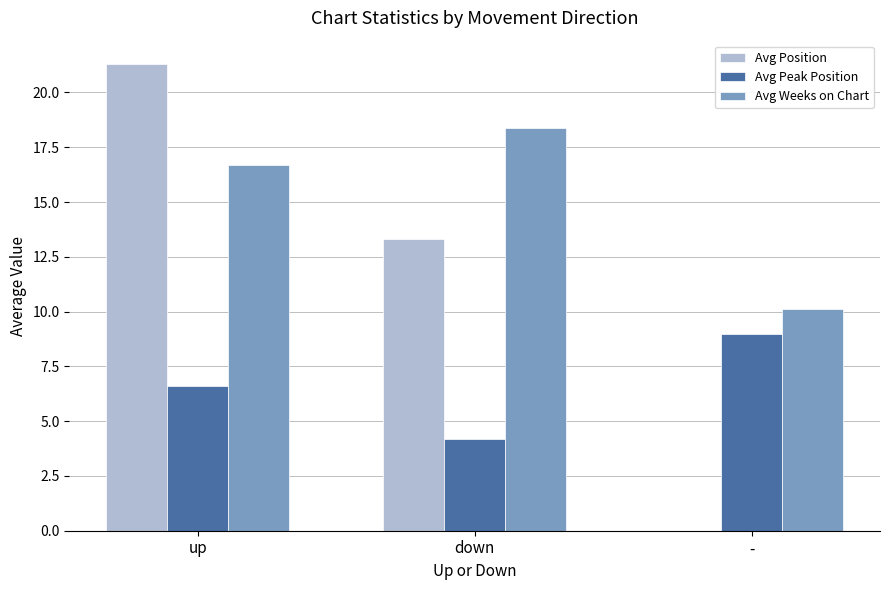

The value of Avg Position at up is 21.3. True or false?

True